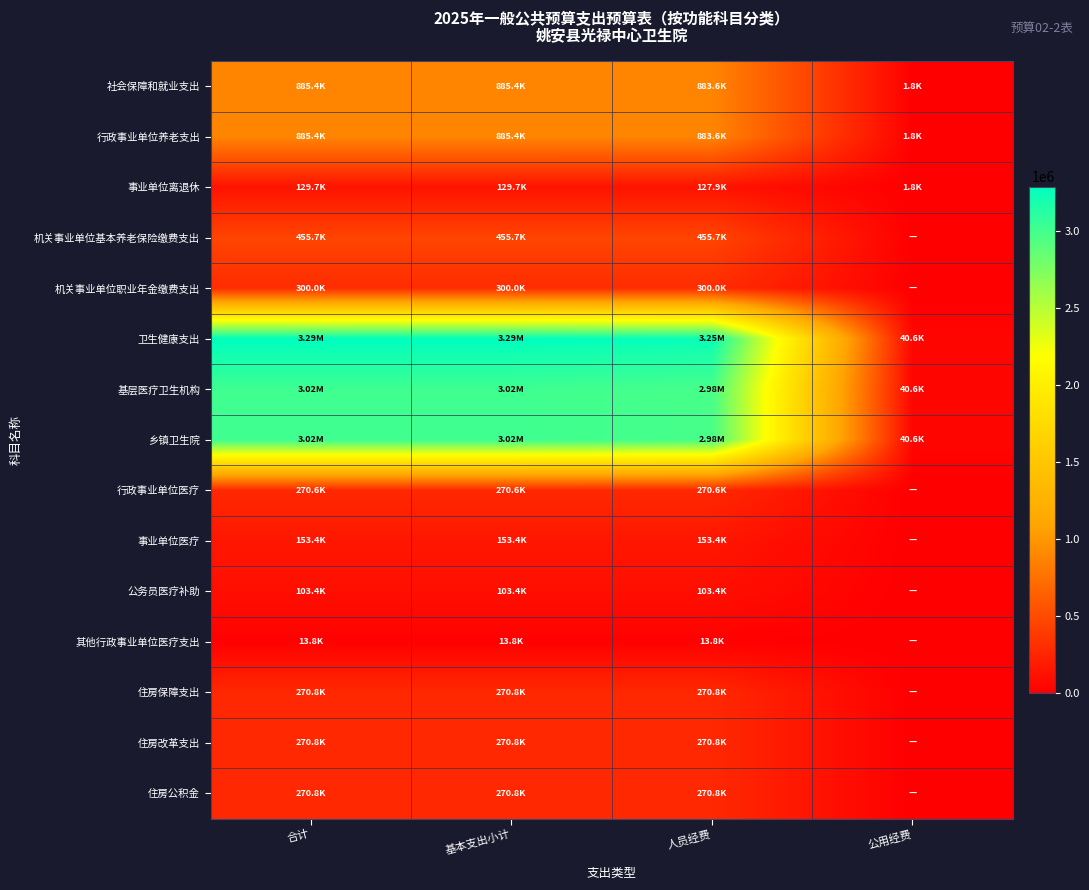

Reading right to left, what are all the values shown in this chart?

社会保障和就业支出: 公用经费=1800.0	人员经费=883650.0	基本支出小计=885450.0	合计=885450.0
行政事业单位养老支出: 公用经费=1800.0	人员经费=883650.0	基本支出小计=885450.0	合计=885450.0
事业单位离退休: 公用经费=1800.0	人员经费=127943.4	基本支出小计=129743.4	合计=129743.4
机关事业单位基本养老保险缴费支出: 公用经费=0.0	人员经费=455706.6	基本支出小计=455706.6	合计=455706.6
机关事业单位职业年金缴费支出: 公用经费=0.0	人员经费=300000.0	基本支出小计=300000.0	合计=300000.0
卫生健康支出: 公用经费=40618.2	人员经费=3250592.5	基本支出小计=3291210.7	合计=3291210.7
基层医疗卫生机构: 公用经费=40618.2	人员经费=2979996.0	基本支出小计=3020614.2	合计=3020614.2
乡镇卫生院: 公用经费=40618.2	人员经费=2979996.0	基本支出小计=3020614.2	合计=3020614.2
行政事业单位医疗: 公用经费=0.0	人员经费=270596.4	基本支出小计=270596.4	合计=270596.4
事业单位医疗: 公用经费=0.0	人员经费=153446.5	基本支出小计=153446.5	合计=153446.5
公务员医疗补助: 公用经费=0.0	人员经费=103359.9	基本支出小计=103359.9	合计=103359.9
其他行政事业单位医疗支出: 公用经费=0.0	人员经费=13790.0	基本支出小计=13790.0	合计=13790.0
住房保障支出: 公用经费=0.0	人员经费=270787.9	基本支出小计=270787.9	合计=270787.9
住房改革支出: 公用经费=0.0	人员经费=270787.9	基本支出小计=270787.9	合计=270787.9
住房公积金: 公用经费=0.0	人员经费=270787.9	基本支出小计=270787.9	合计=270787.9